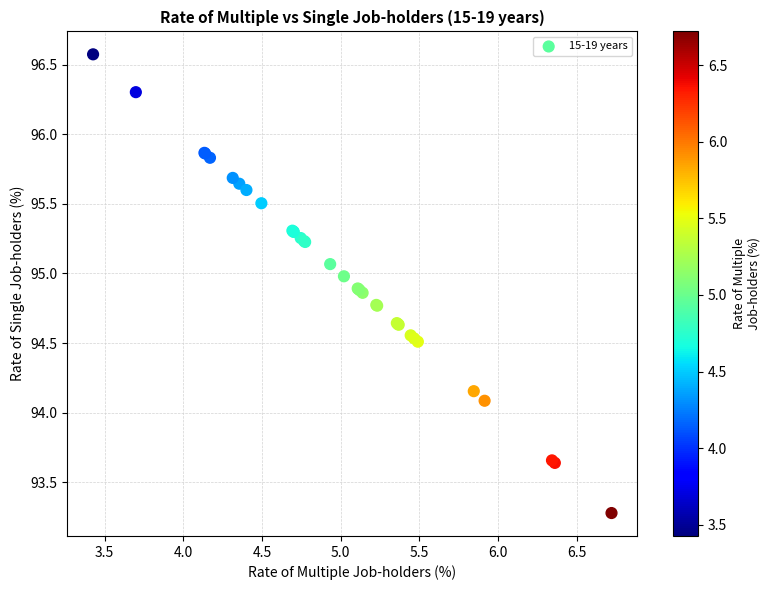

What Y value in the scatter plot is closest to 94?

94.1